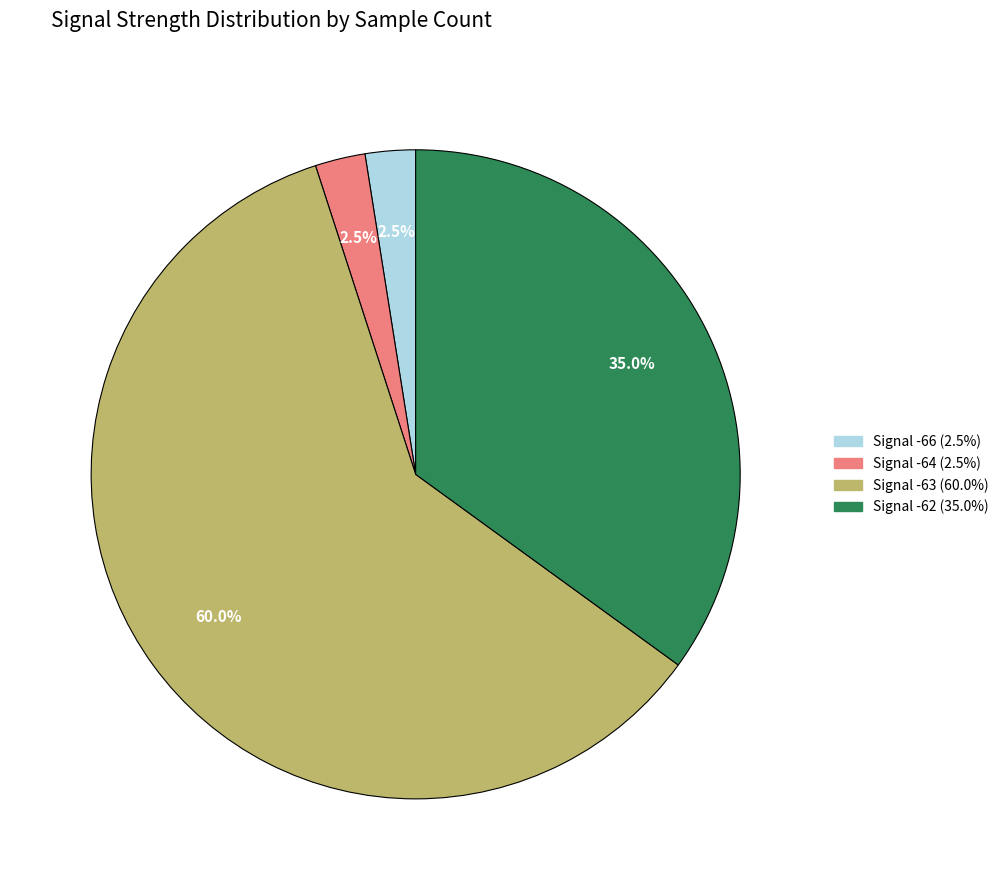

Which slice is the largest?

3